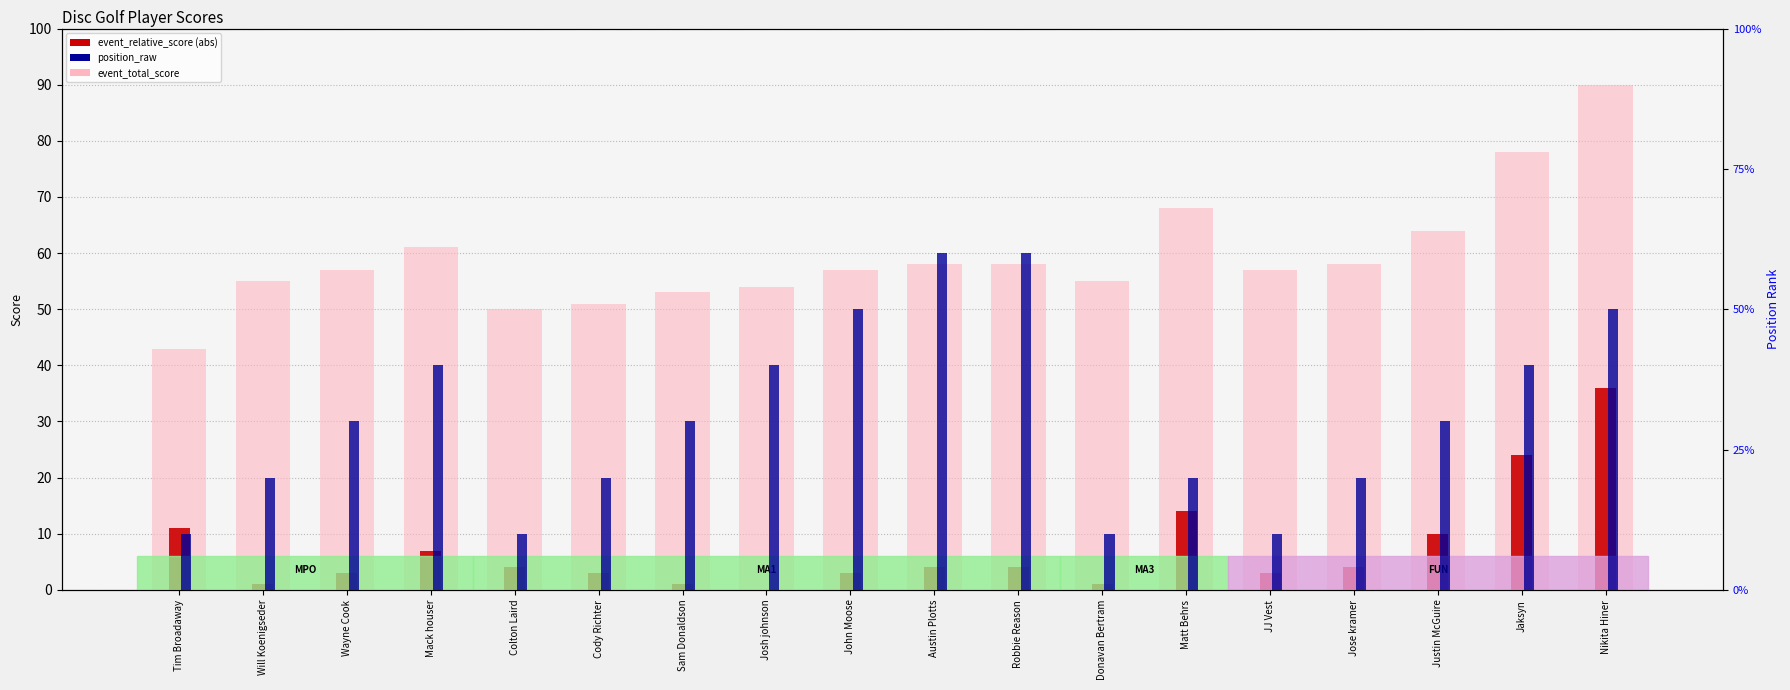

Between Sam Donaldson and Jose kramer, which is larger?

Jose kramer